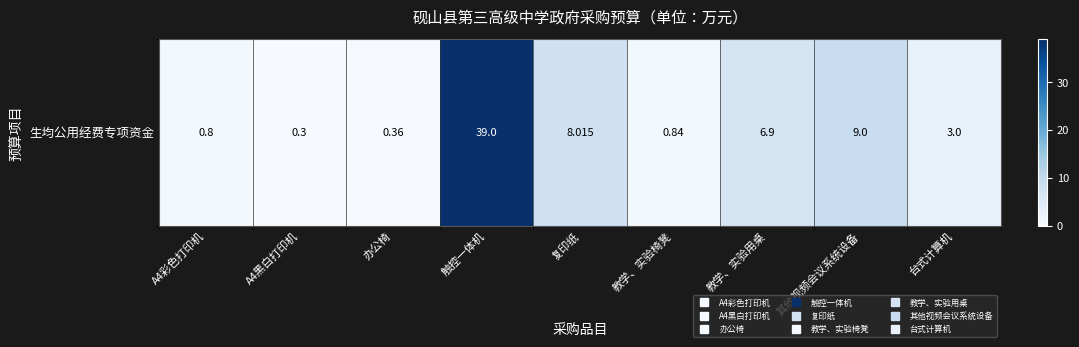

What is the sum of all values?

68.2